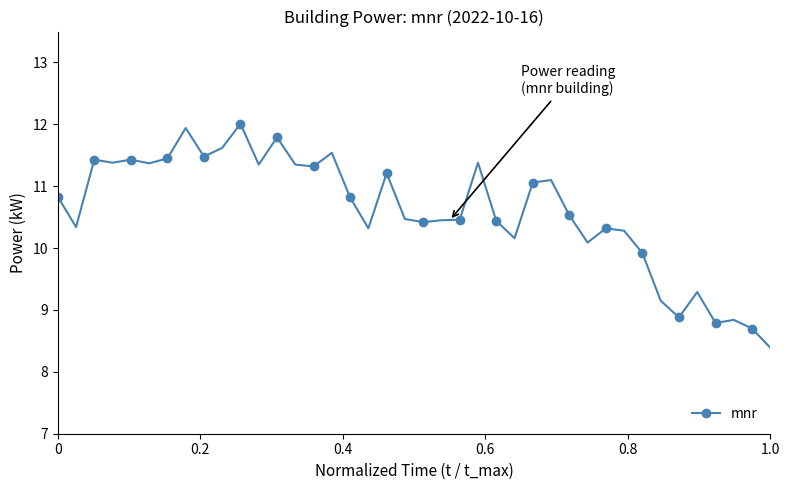

What is the maximum value shown in the chart?

12.0